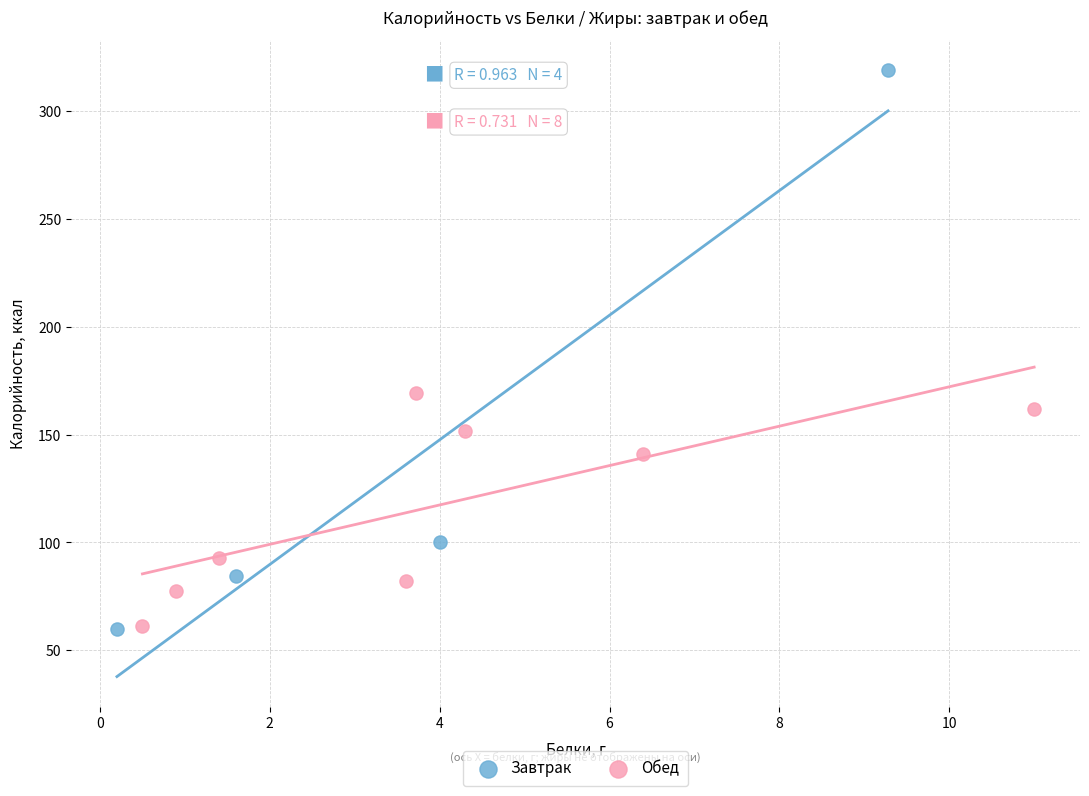

Which series has the widest spread of Y values?

Завтрак